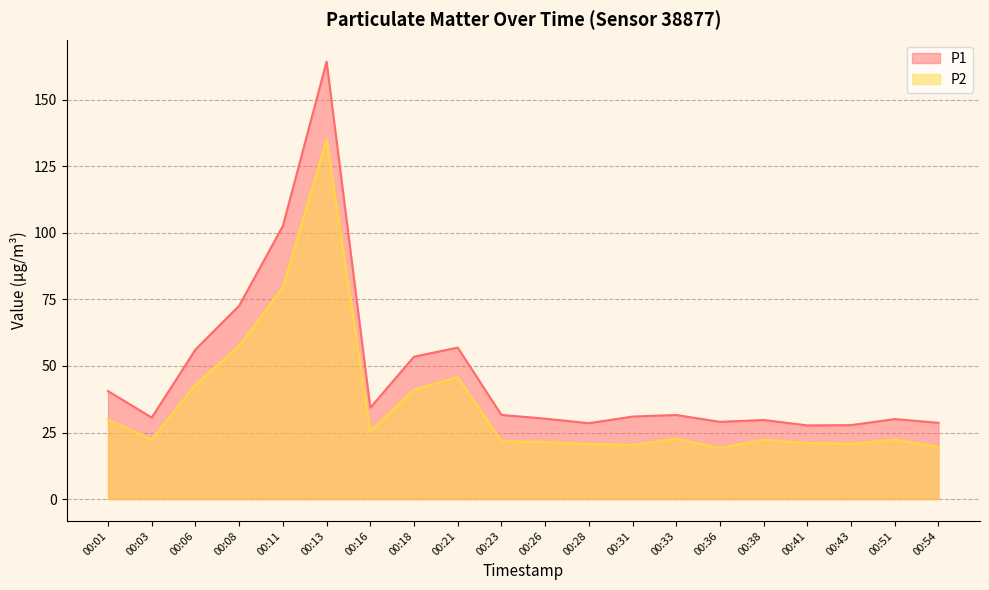

Count the number of categories in the chart.

20